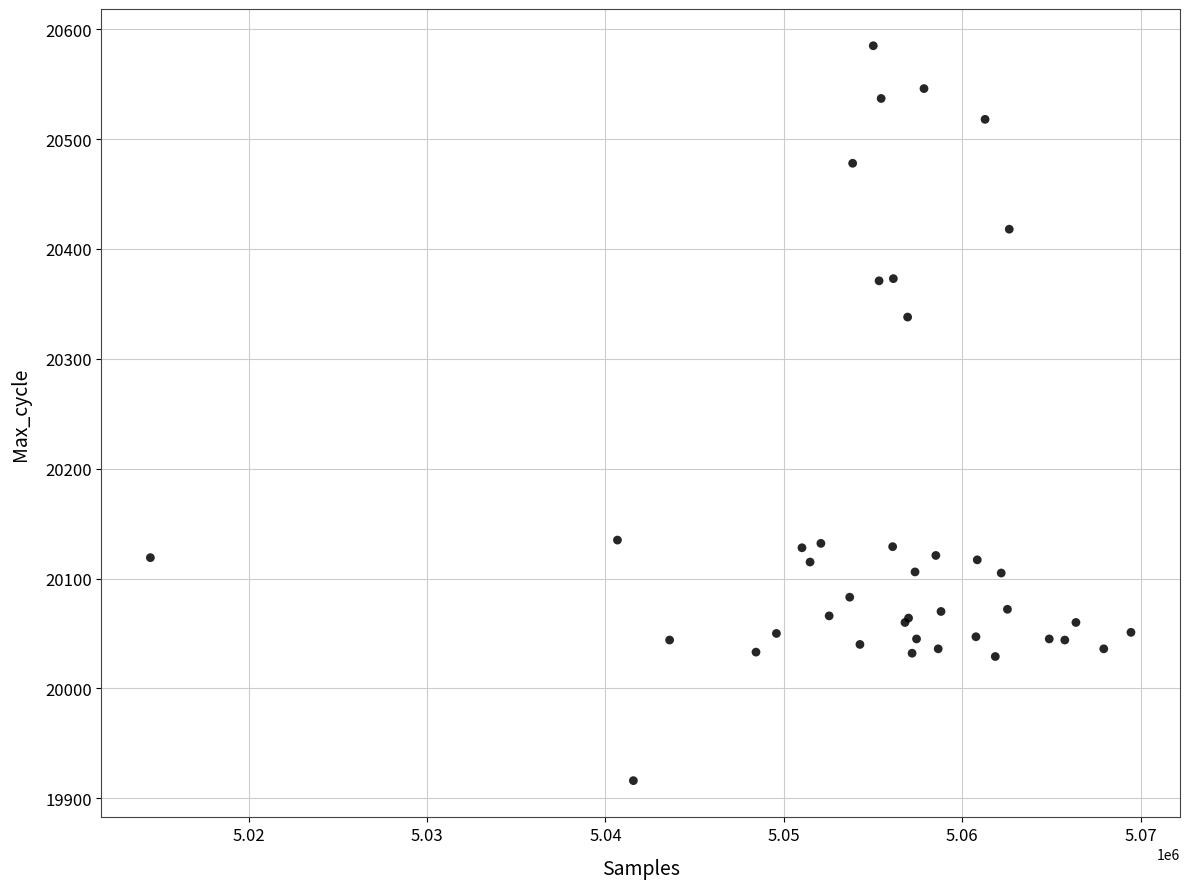

What Y value in the scatter plot is closest to 20250?

20338